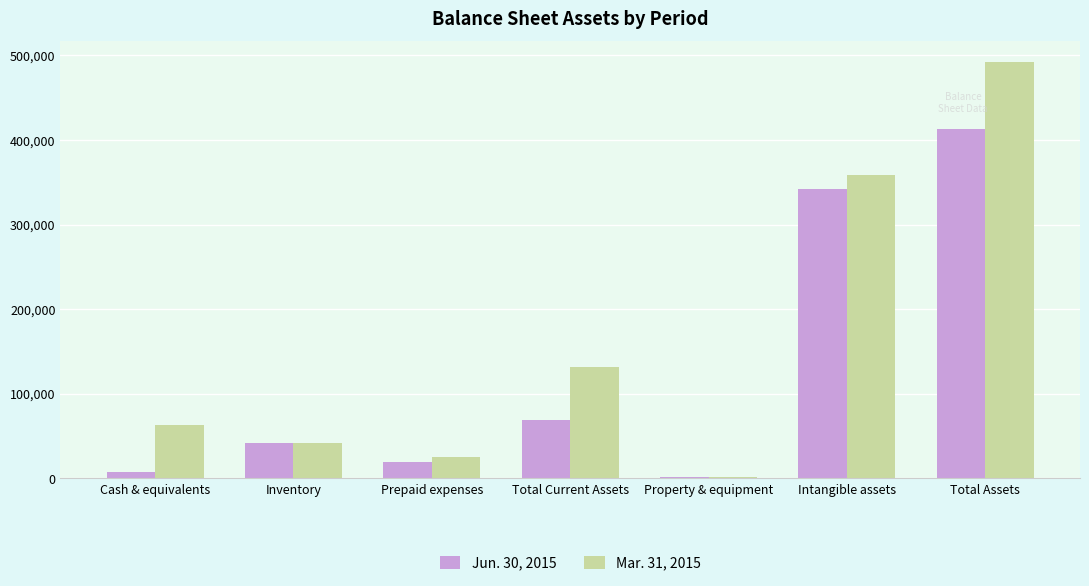

Count the number of data series in this chart.

2